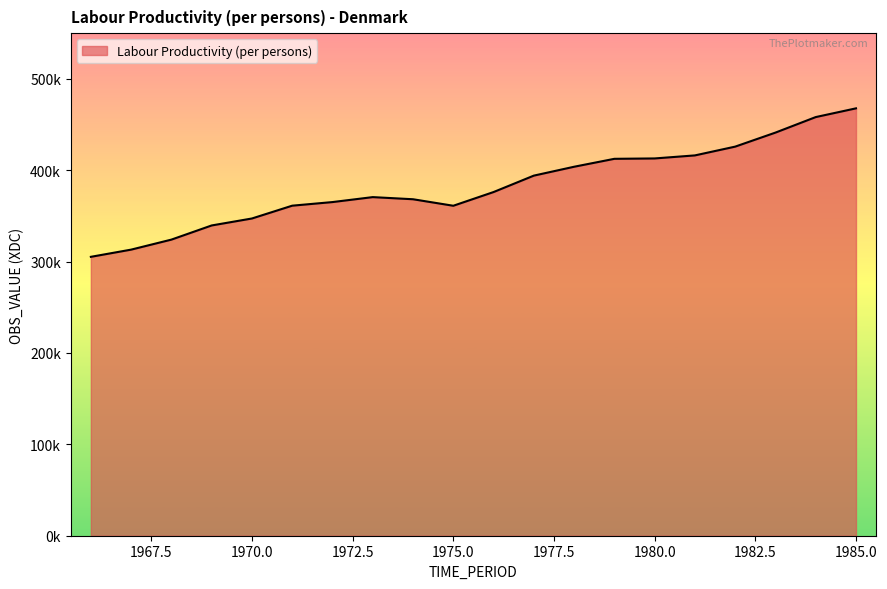

Does the chart have visible grid lines?

No